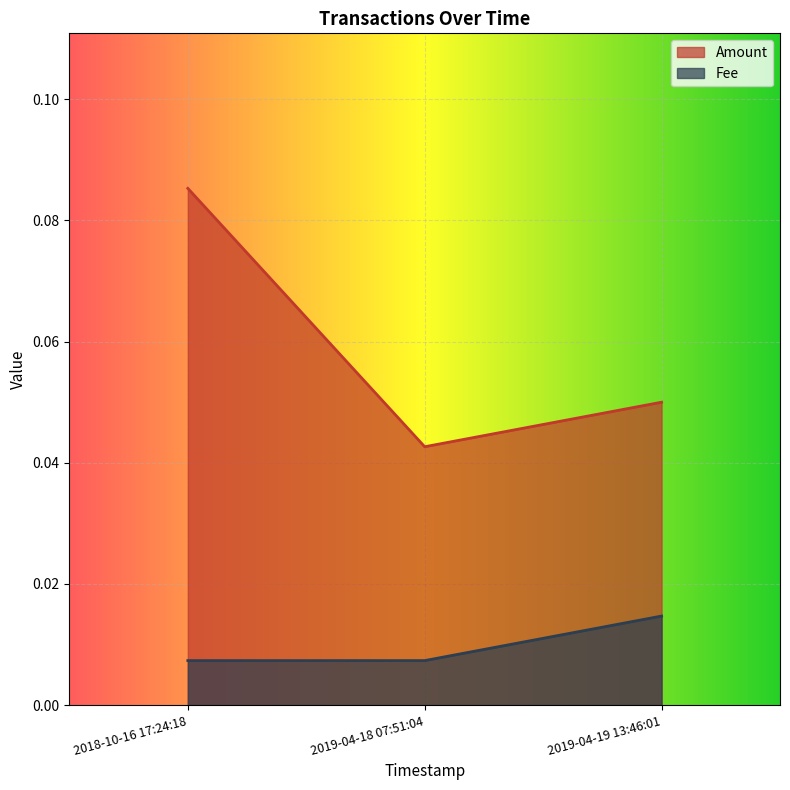

Which series has the widest spread of values?

Amount